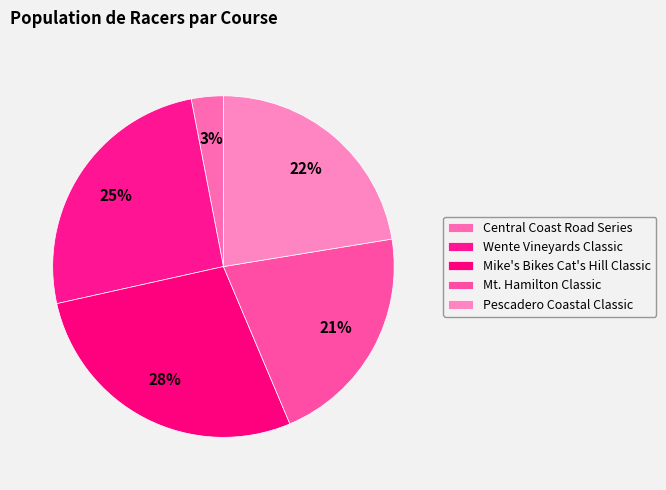

Rank the categories by value from lowest to highest.

Central Coast Road Series, Mt. Hamilton Classic, Pescadero Coastal Classic, Wente Vineyards Classic, Mike's Bikes Cat's Hill Classic